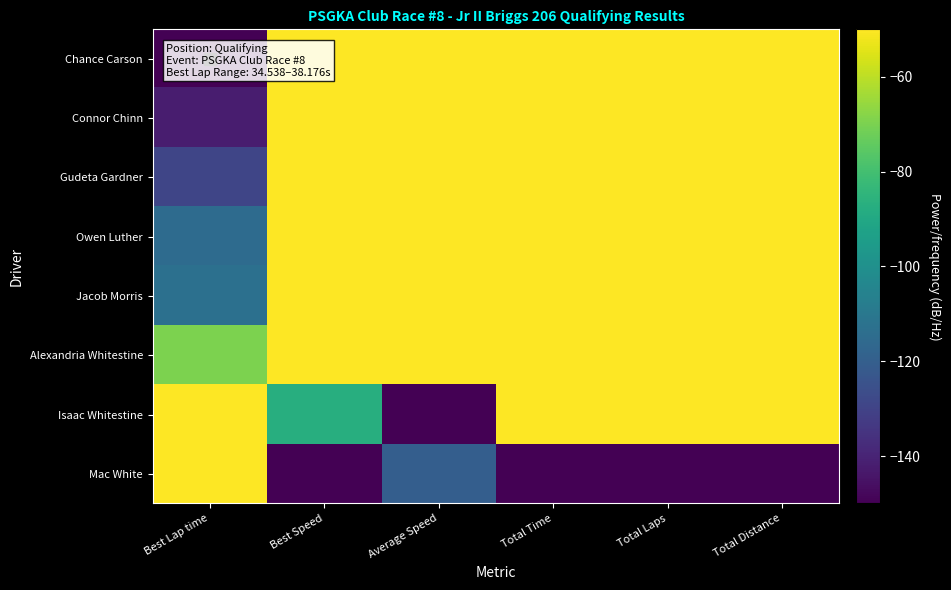

Between Total Laps and Total Distance, which is larger?

Total Laps